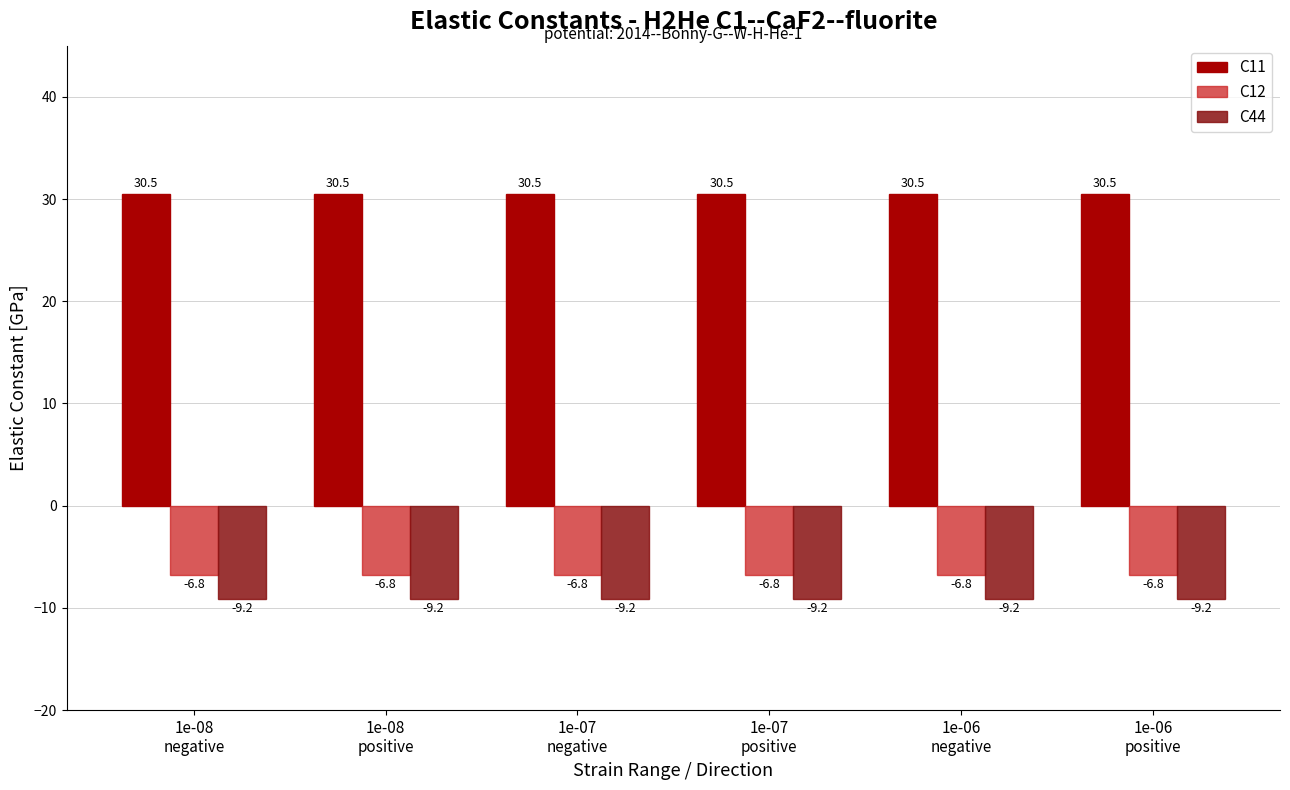

Is the value of C11 at 1e-08
positive greater than the value of C44 at 1e-06
negative?

Yes